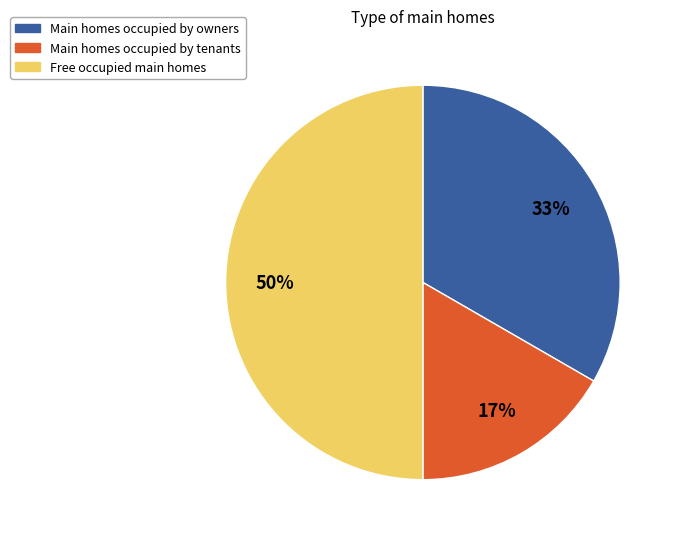

To the nearest percent, what is the difference between the largest and smallest slice percentages?

33%